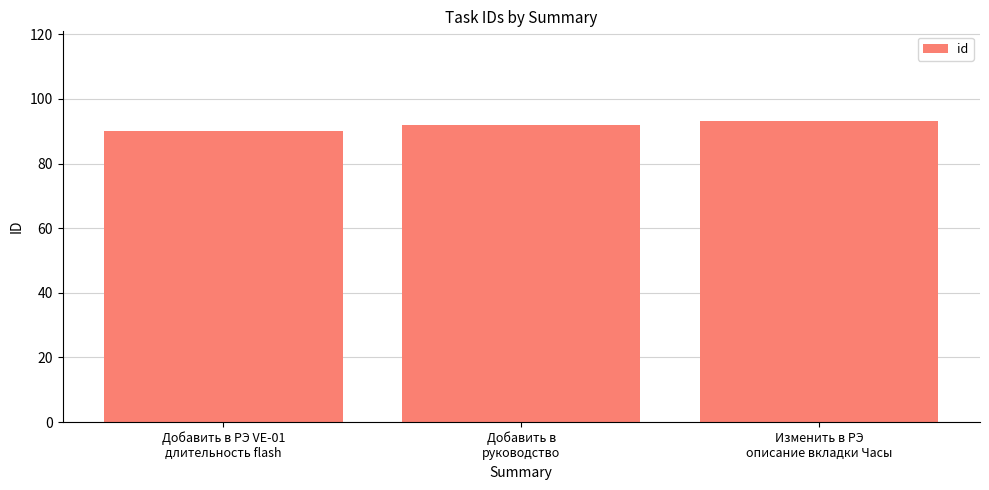

What is the smallest value displayed?

90